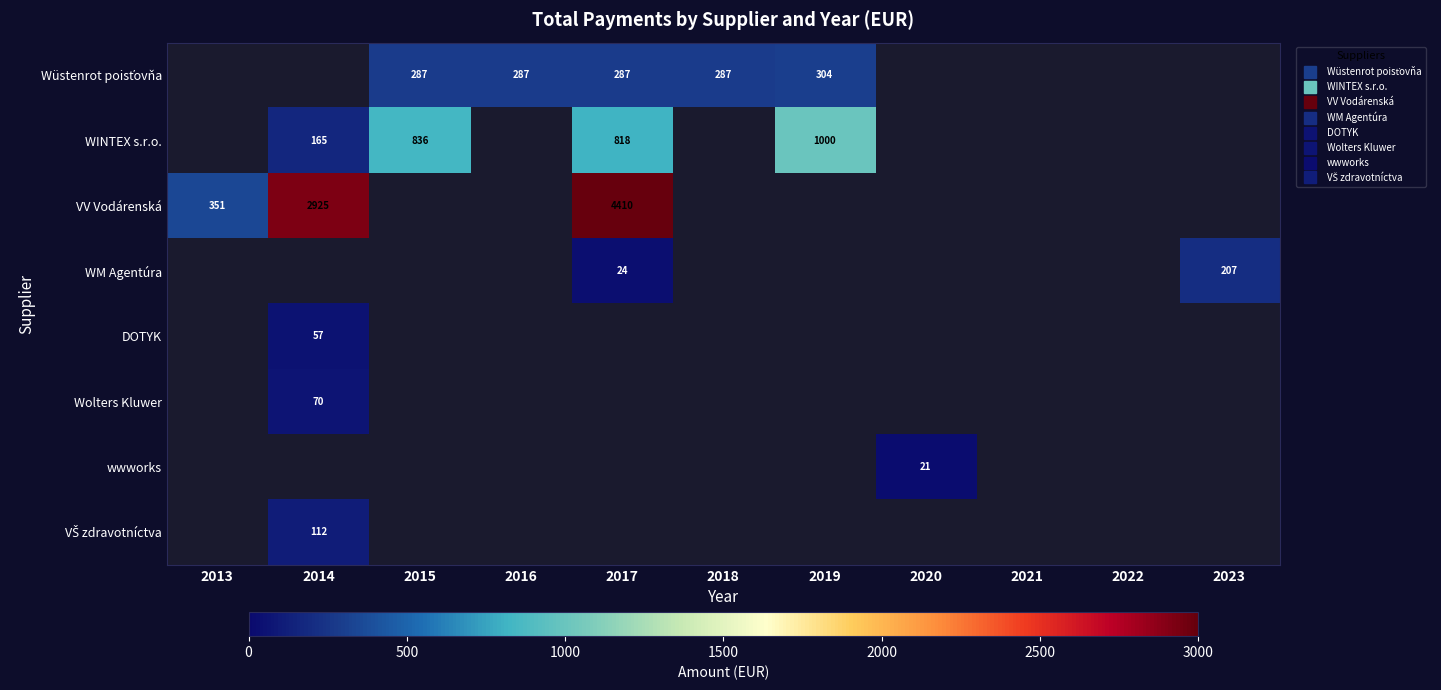

Is it true that WM Agentúra equals 0.0 at 2019?

True